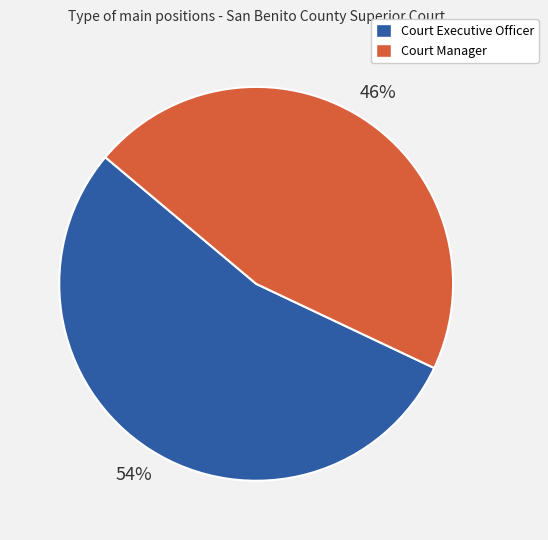

How many slices are in this pie chart?

2